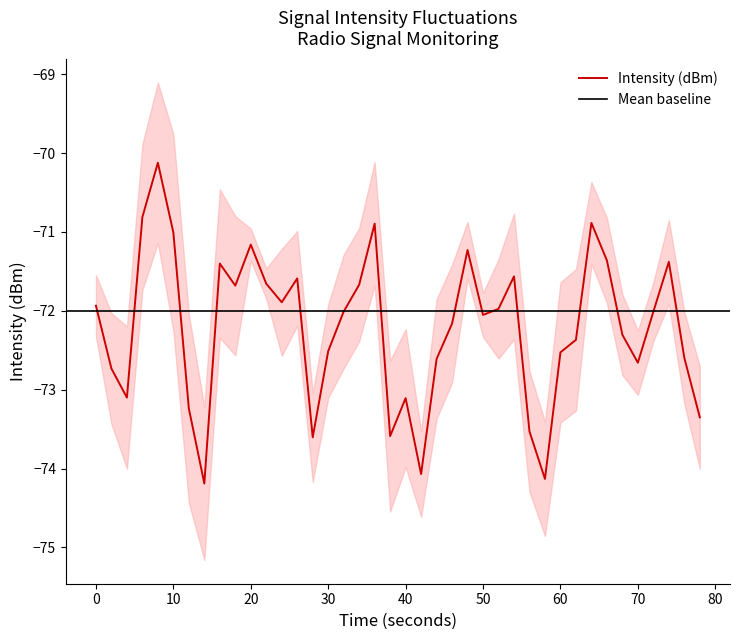

Is this an area chart (filled region under the line)?

No